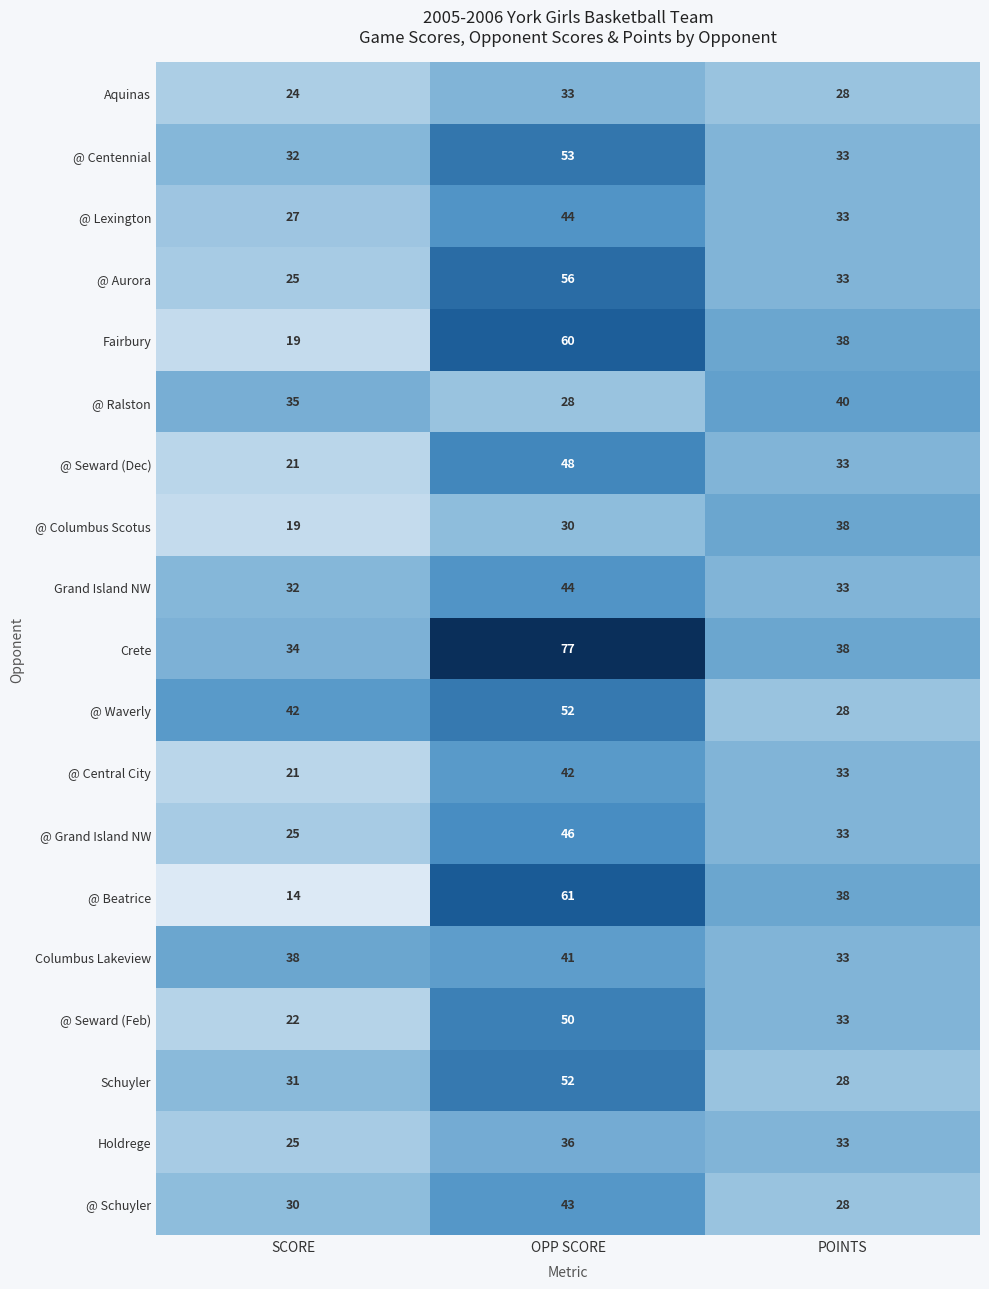

Rank the categories by @ Seward (Feb) value from lowest to highest.

SCORE, POINTS, OPP SCORE